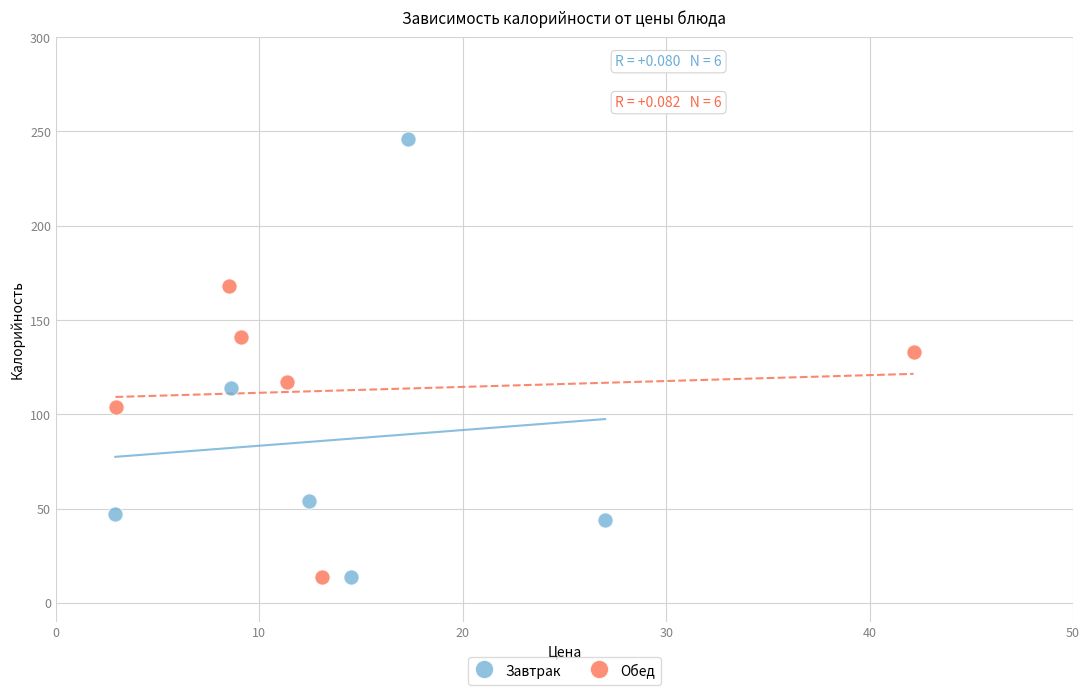

Which series reaches the maximum Y coordinate?

Завтрак